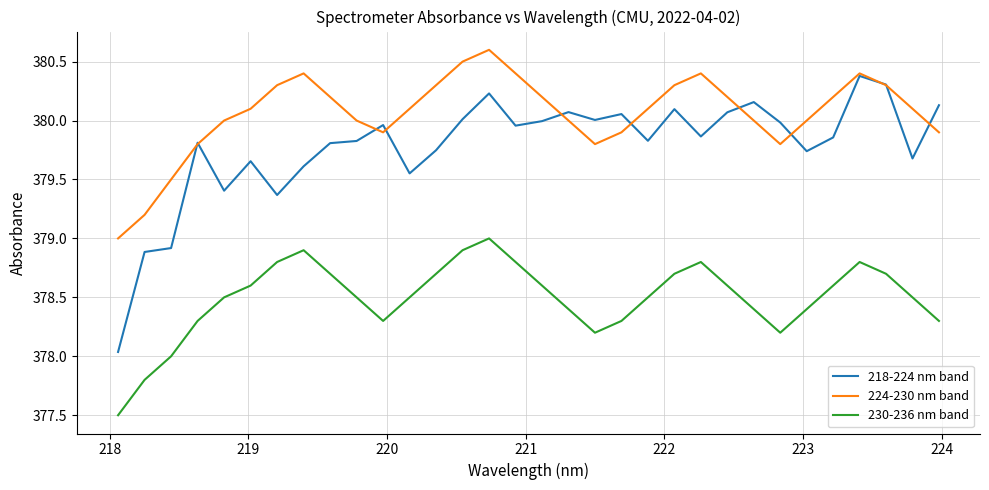

How many categories are shown in the chart?

32